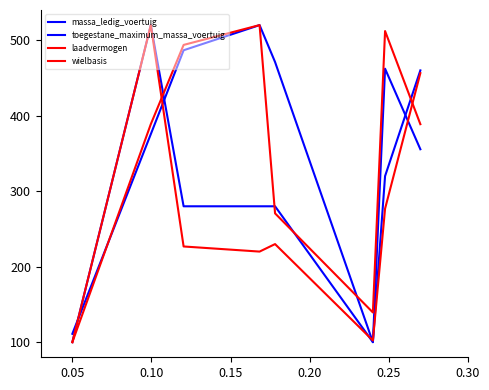

Does the chart have visible grid lines?

No